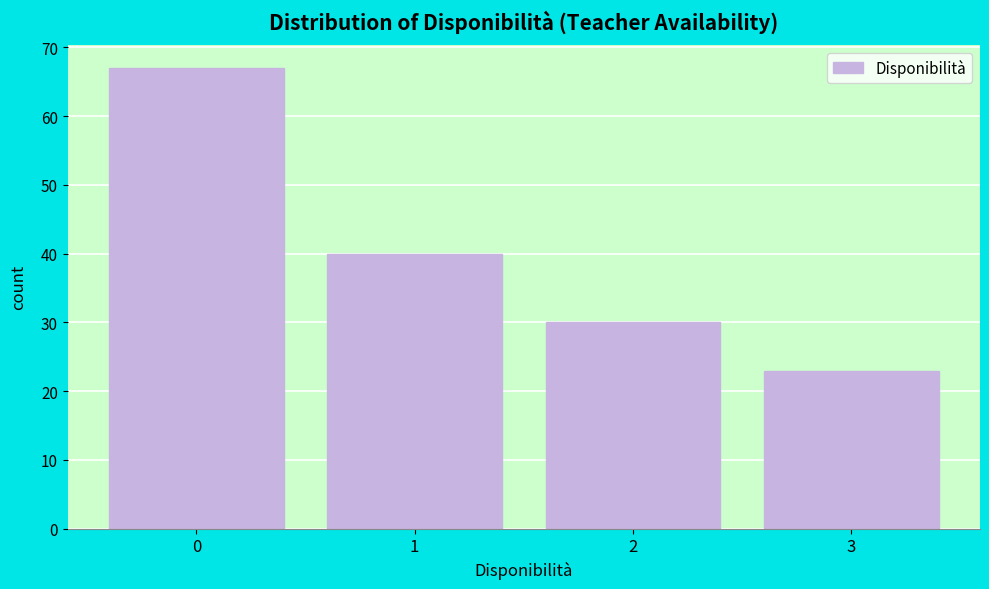

Reading left to right, list all the values displayed in this chart.

0=67	1=40	2=30	3=23